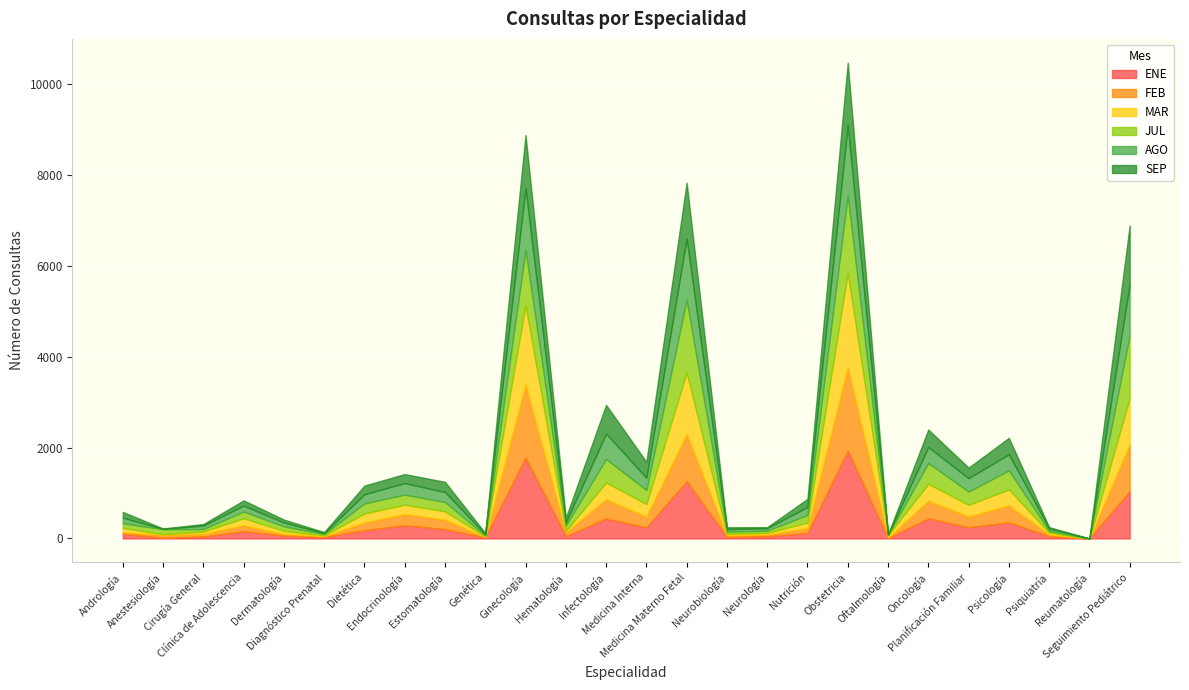

How many lines are shown in the chart?

6